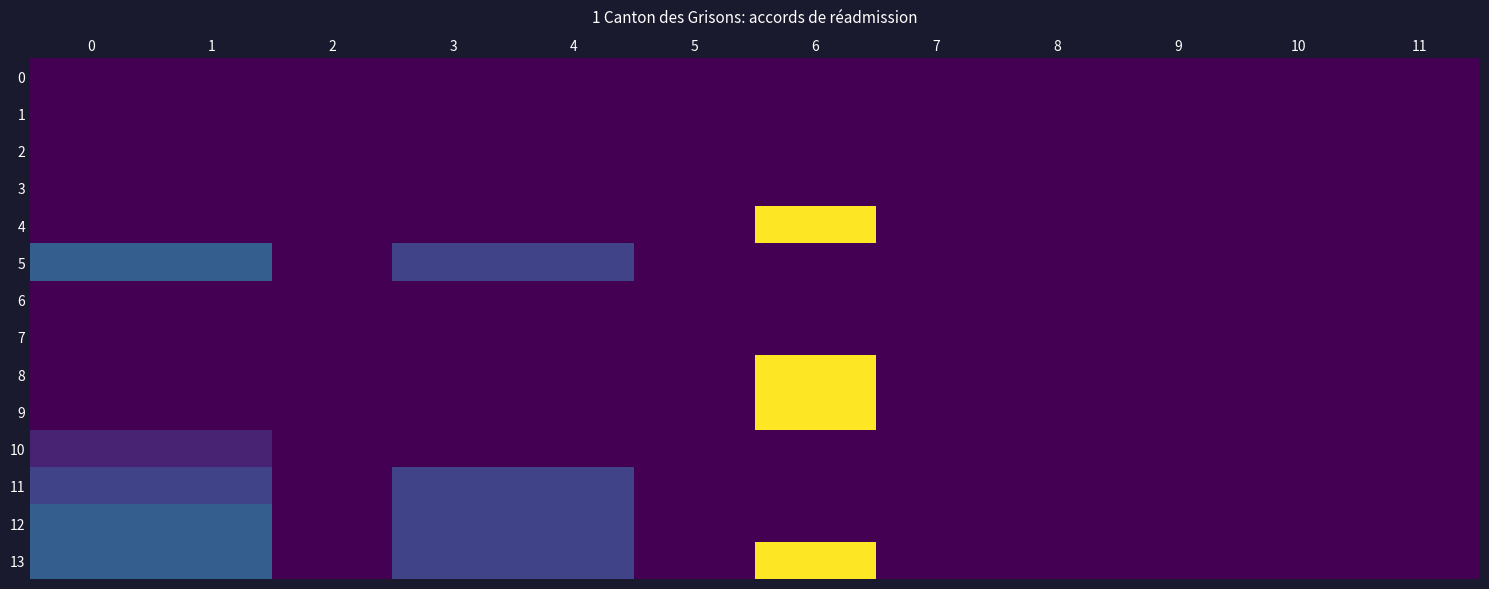

Reading left to right, what are all the values shown in this chart?

0: 0=0	1=0	2=0	3=0	4=0	5=0	6=0	7=0	8=0	9=0	10=0	11=0
1: 0=0	1=0	2=0	3=0	4=0	5=0	6=0	7=0	8=0	9=0	10=0	11=0
2: 0=0	1=0	2=0	3=0	4=0	5=0	6=0	7=0	8=0	9=0	10=0	11=0
3: 0=0	1=0	2=0	3=0	4=0	5=0	6=0	7=0	8=0	9=0	10=0	11=0
4: 0=0	1=0	2=0	3=0	4=0	5=0	6=10	7=0	8=0	9=0	10=0	11=0
5: 0=3	1=3	2=0	3=2	4=2	5=0	6=0	7=0	8=0	9=0	10=0	11=0
6: 0=0	1=0	2=0	3=0	4=0	5=0	6=0	7=0	8=0	9=0	10=0	11=0
7: 0=0	1=0	2=0	3=0	4=0	5=0	6=0	7=0	8=0	9=0	10=0	11=0
8: 0=0	1=0	2=0	3=0	4=0	5=0	6=10	7=0	8=0	9=0	10=0	11=0
9: 0=0	1=0	2=0	3=0	4=0	5=0	6=10	7=0	8=0	9=0	10=0	11=0
10: 0=1	1=1	2=0	3=0	4=0	5=0	6=0	7=0	8=0	9=0	10=0	11=0
11: 0=2	1=2	2=0	3=2	4=2	5=0	6=0	7=0	8=0	9=0	10=0	11=0
12: 0=3	1=3	2=0	3=2	4=2	5=0	6=0	7=0	8=0	9=0	10=0	11=0
13: 0=3	1=3	2=0	3=2	4=2	5=0	6=10	7=0	8=0	9=0	10=0	11=0